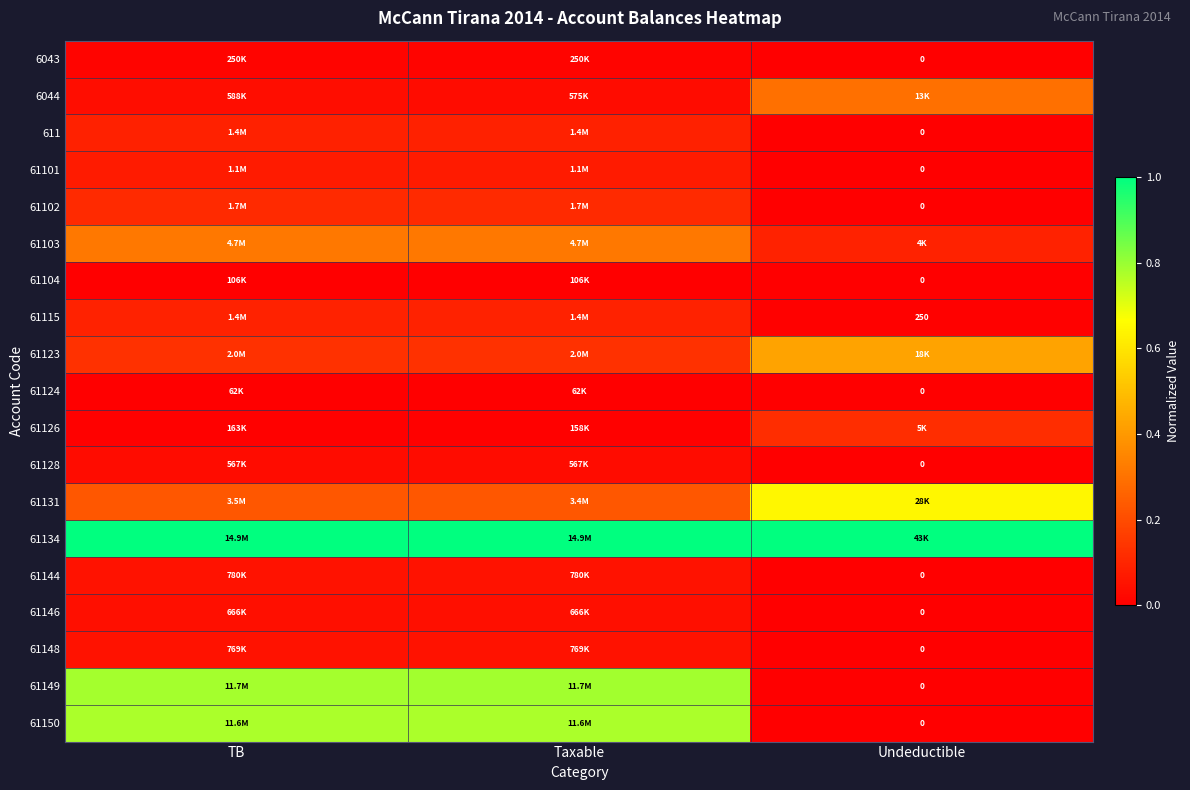

At TB, list the series in order from largest to smallest.

61134, 61149, 61150, 61103, 61131, 61123, 61102, 61115, 611, 61101, 61144, 61148, 61146, 6044, 61128, 6043, 61126, 61104, 61124